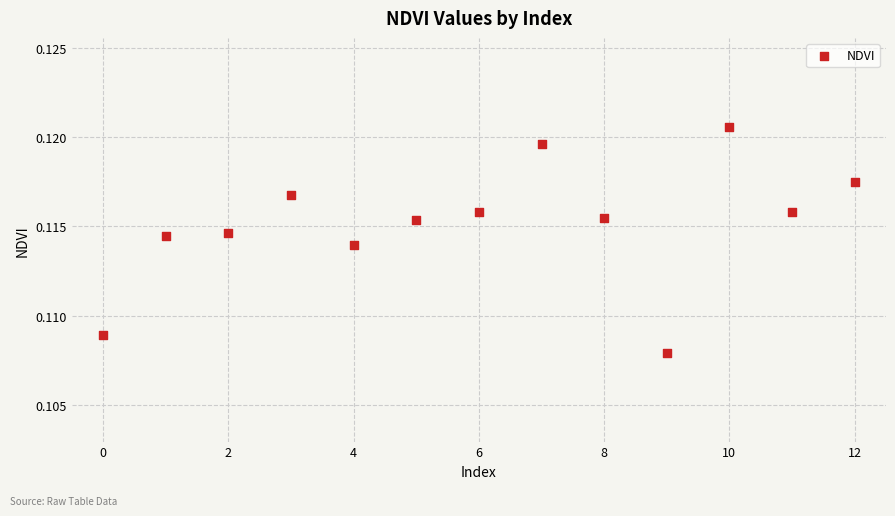

How many data points are displayed?

13